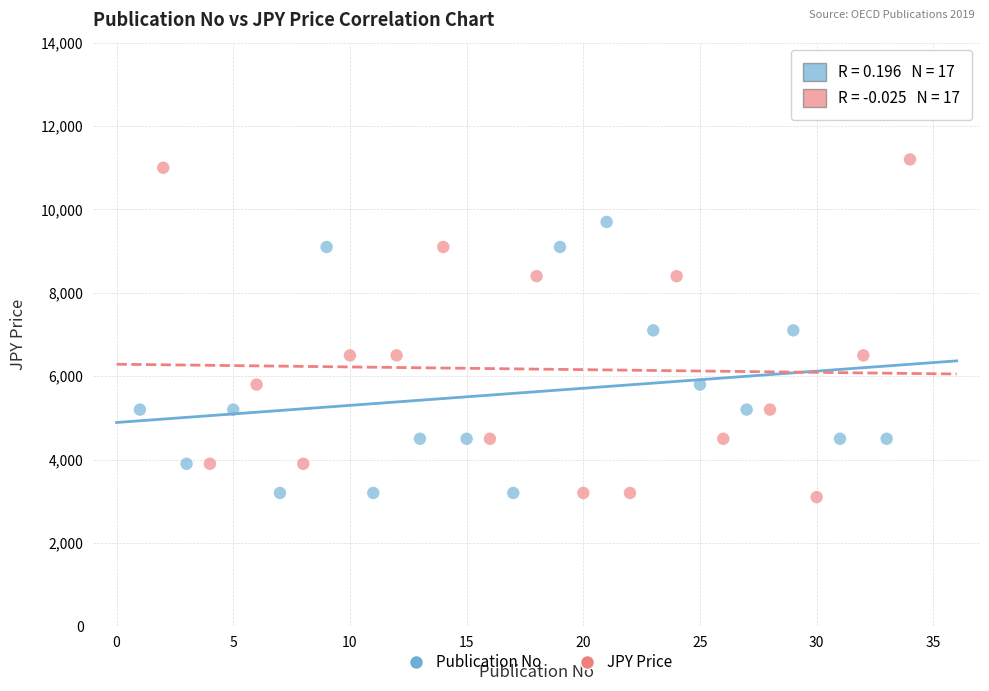

Which series has the widest spread of Y values?

JPY Price